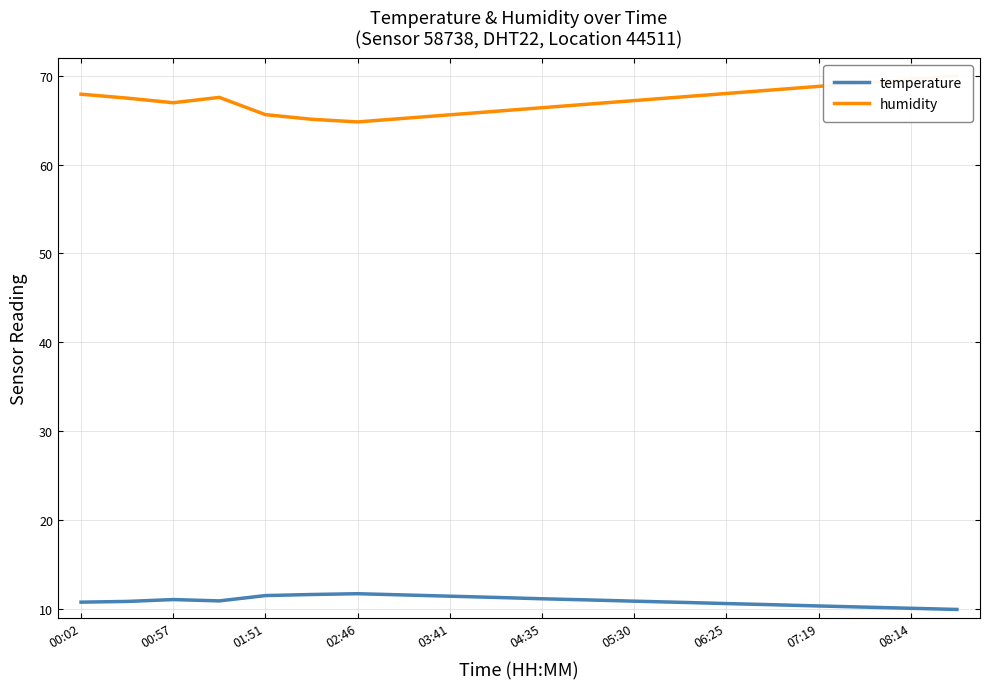

Rank the series by their average value, from lowest to highest.

temperature, humidity